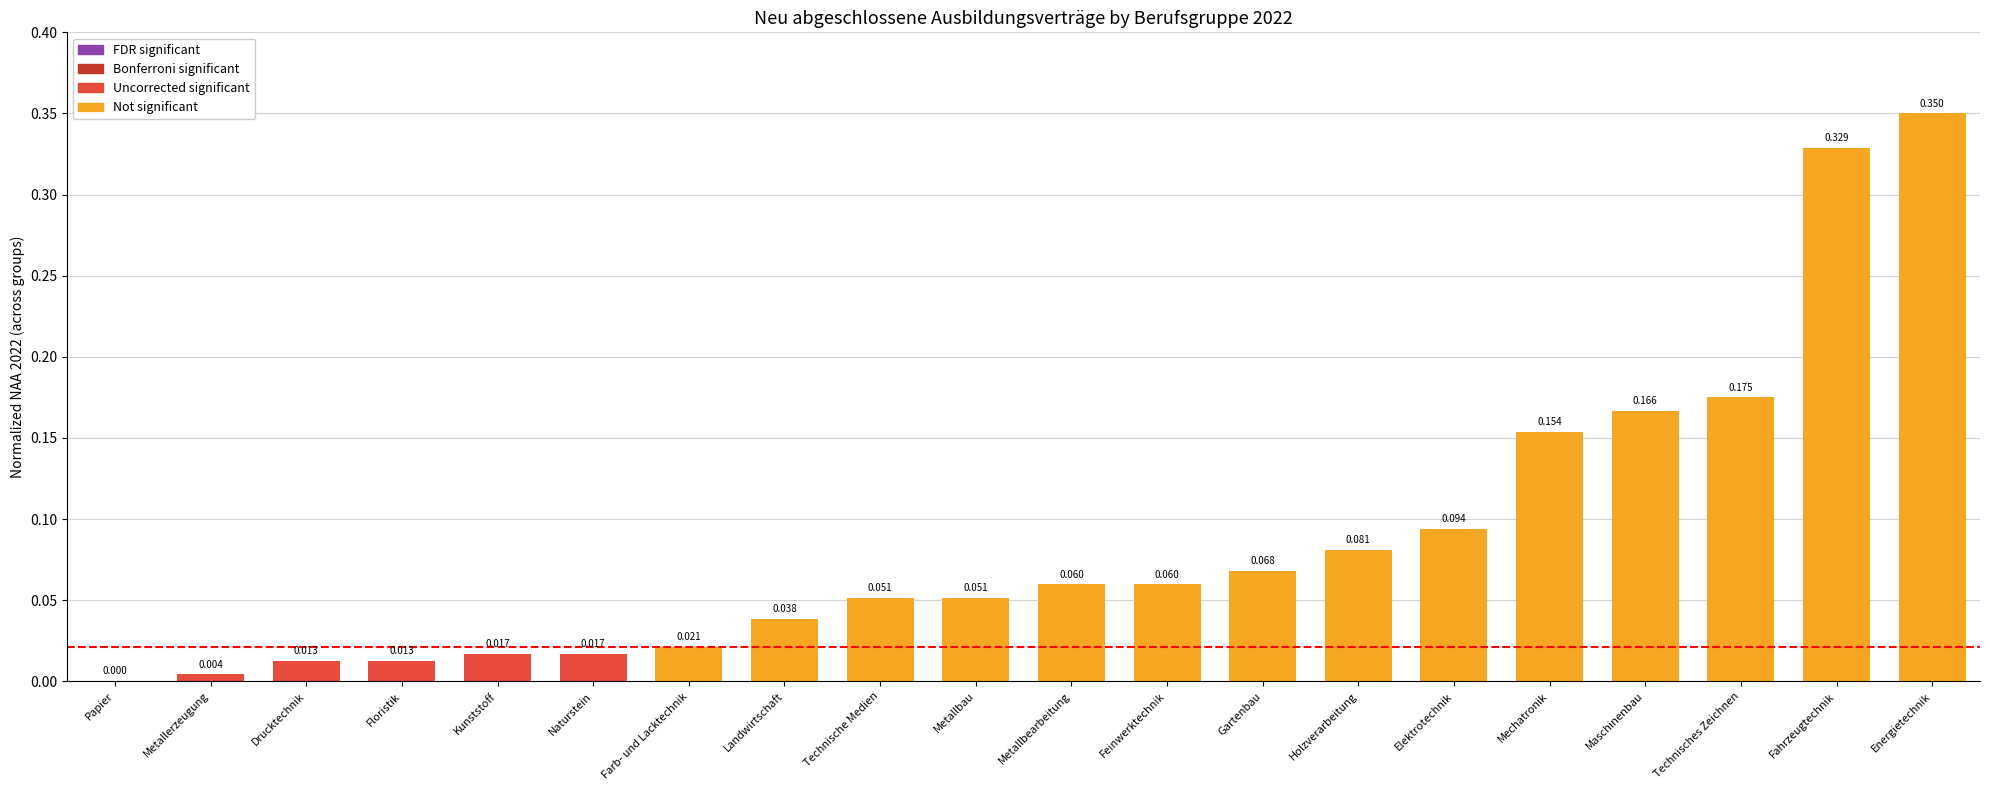

Between Elektrotechnik and Naturstein, which is larger?

Elektrotechnik